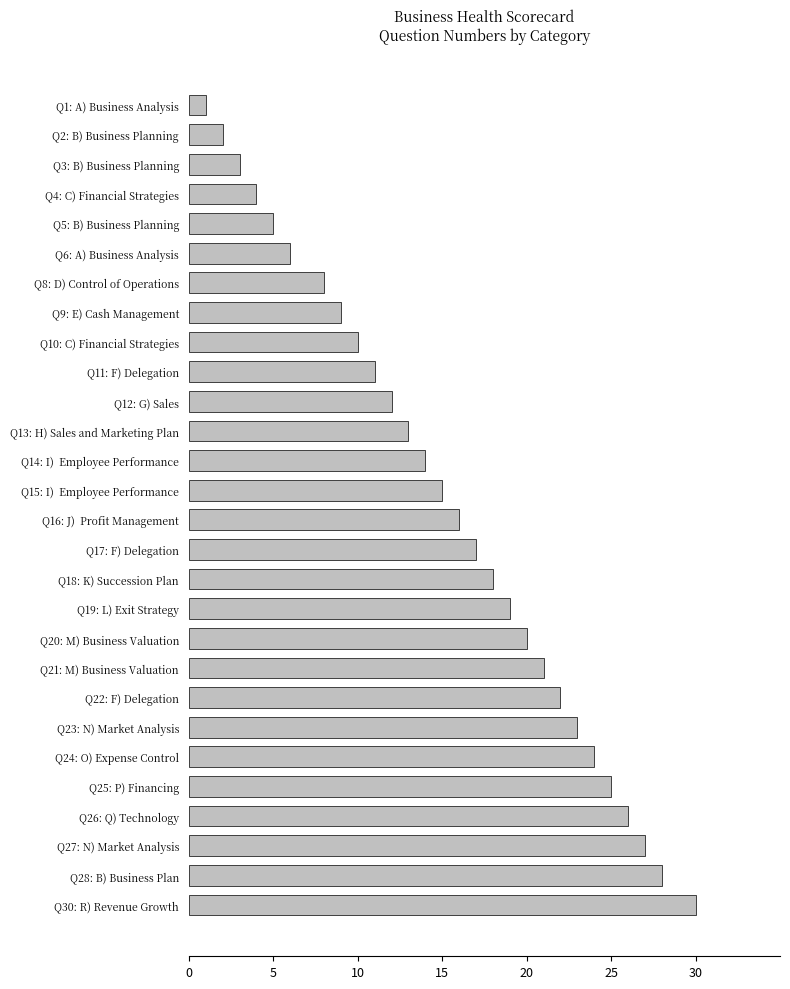

The chart shows a value of 8 at Q5: B) Business Planning. True or false?

False